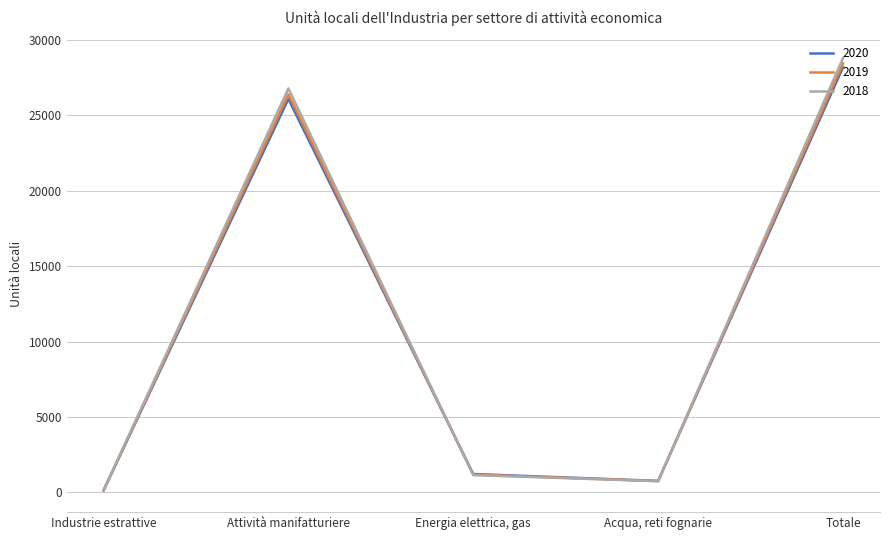

What is the maximum value for 2019?

28439